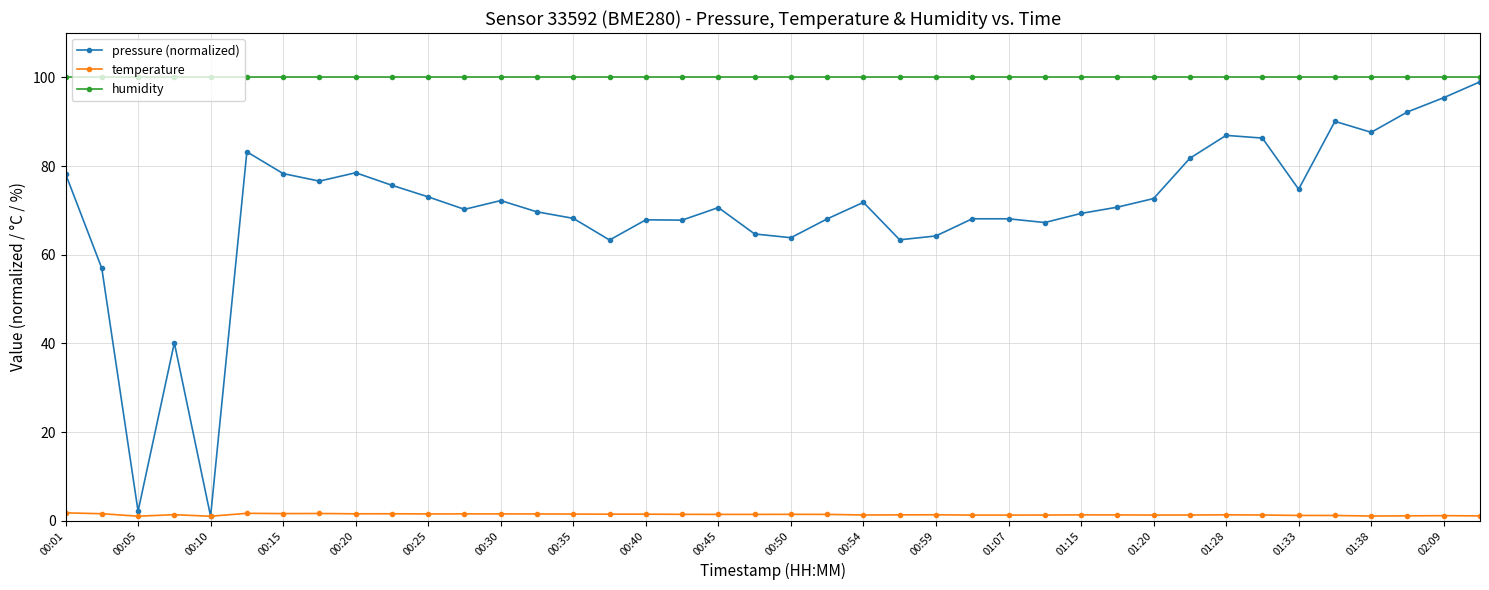

Which series has the largest range (max minus min)?

pressure (normalized)